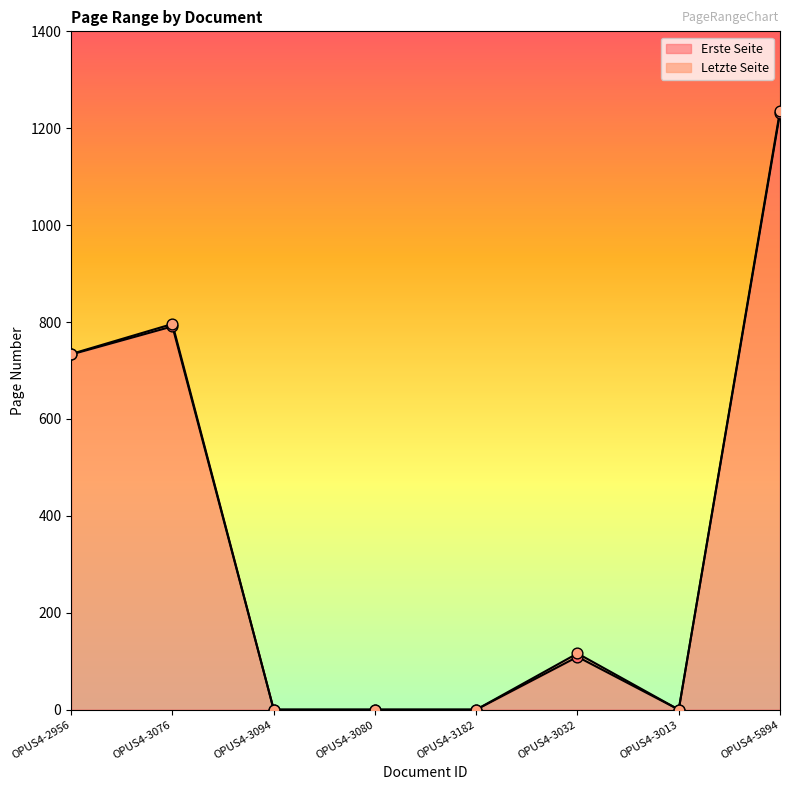

Which series reaches the maximum Y coordinate?

Letzte Seite